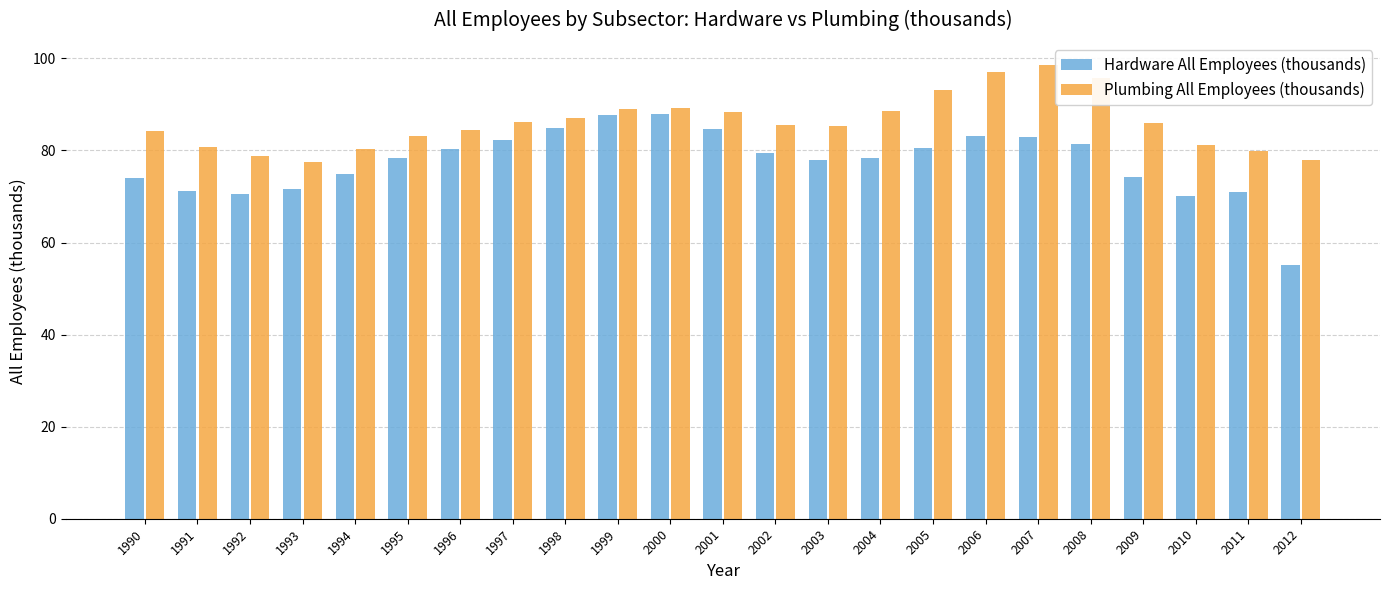

How many bars are there in total?

46